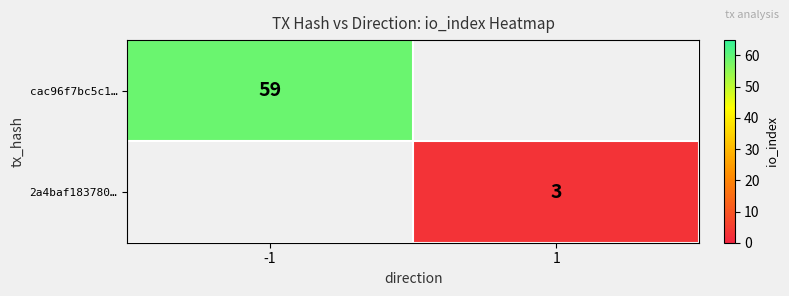

At how many categories does at least one series exceed 46?

1